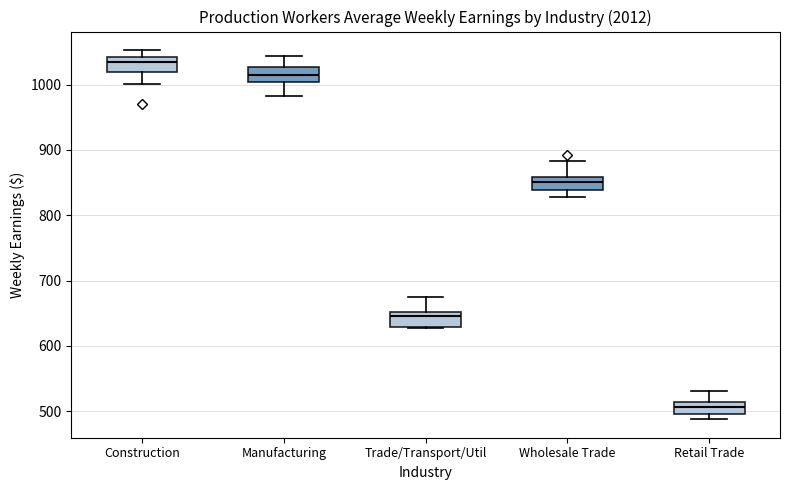

Reading left to right, transcribe this box plot: for each box, give where its median line is, the range the box spans, and where its two whiskers end, as read against the y-axis. The values are not printed on the chart, so give them approximately, as read against the axis.

Construction: median 1040 (just below the box's upper edge), box 1020 to 1040, whiskers 1000 to 1050
Manufacturing: median 1020, box 1000 to 1030, whiskers 980 to 1040
Trade/Transport/Util: median 650 (just below the box's upper edge), box 630 to 650, whiskers 630 to 670
Wholesale Trade: median 850, box 840 to 860, whiskers 830 to 880
Retail Trade: median 510 (inside the box), box 500 to 510, whiskers 490 to 530